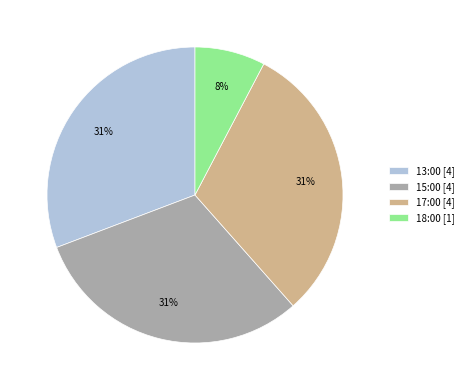

To the nearest percent, what is the average slice percentage?

25%